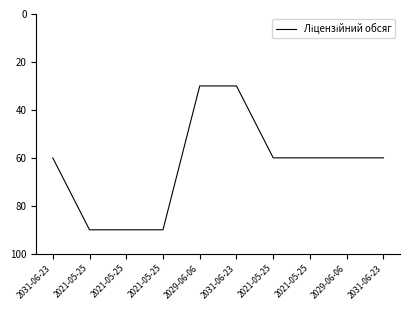

True or false: the data shows 90 at 2021-05-25.

True